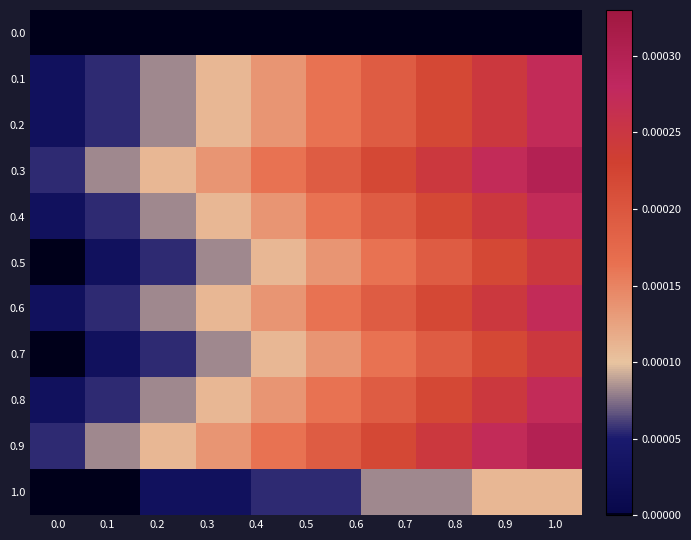

List the series in order of their peak value, highest first.

0.3, 0.9, 0.1, 0.2, 0.4, 0.6, 0.8, 0.5, 0.7, 1.0, 0.0